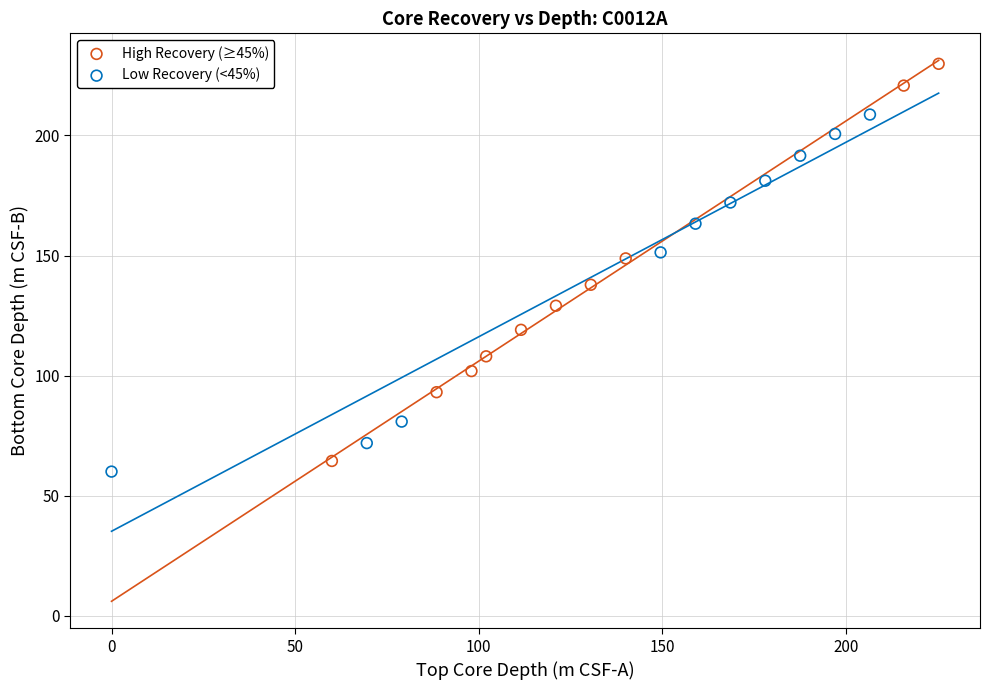

Which series has the widest spread of Y values?

High Recovery (≥45%)